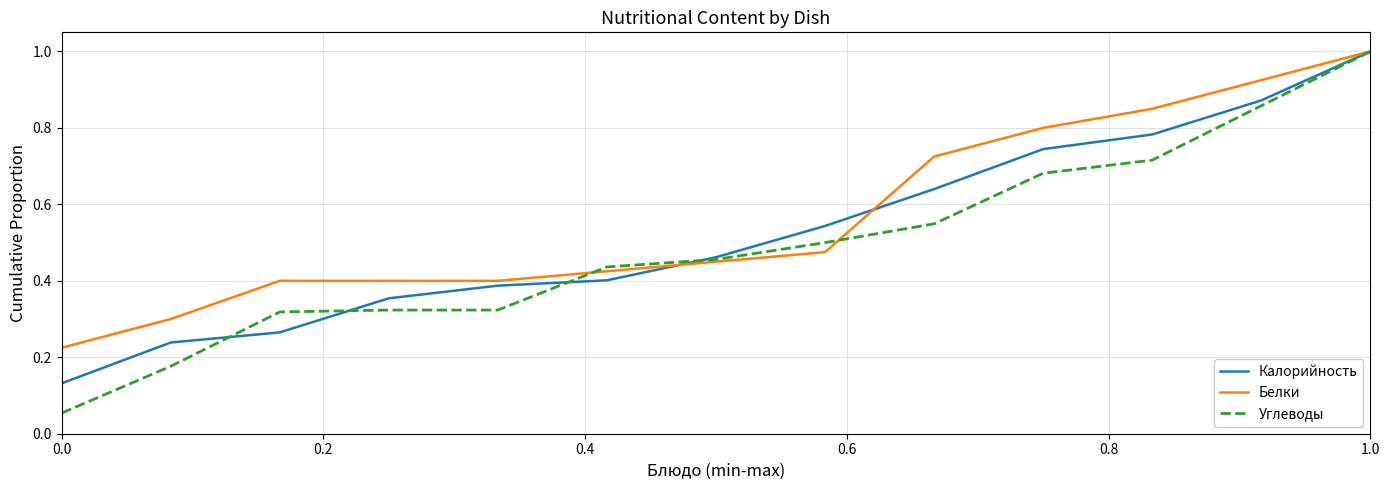

Which series has the widest spread of values?

Углеводы